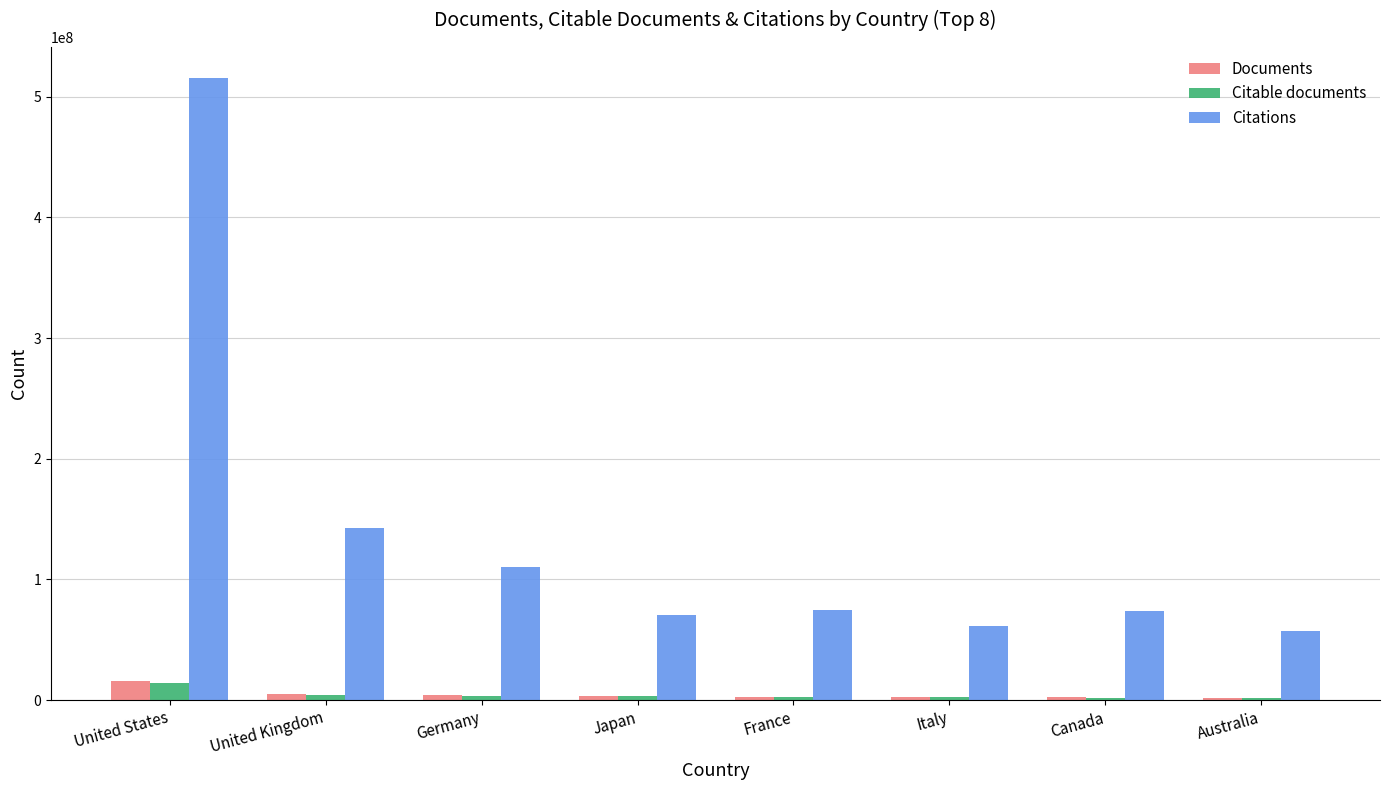

What is the difference between the second highest and minimum values in the Documents series?

2769185